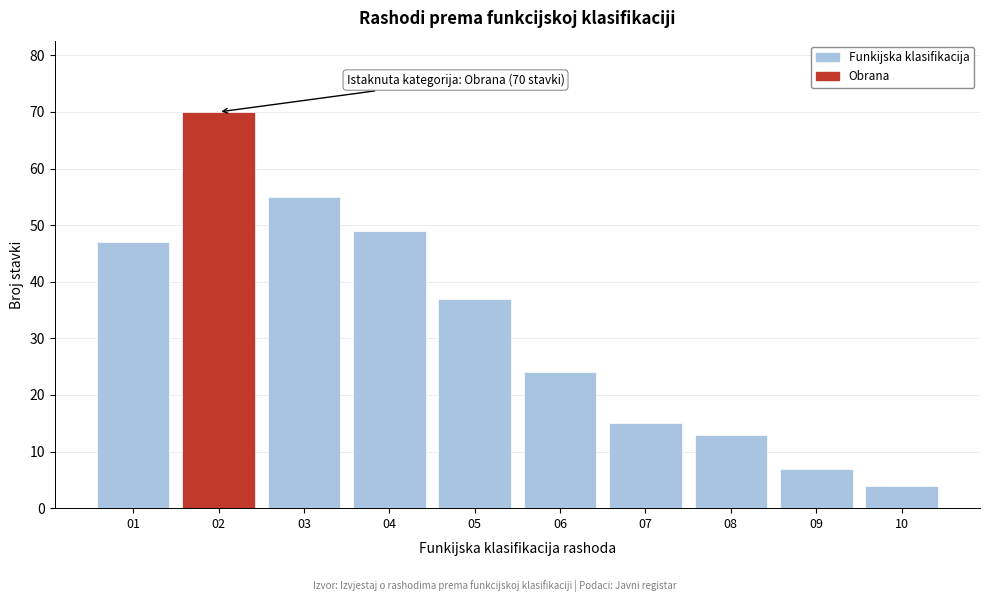

Reading right to left, list all the values displayed in this chart.

4	7	13	15	24	37	49	55	70	47